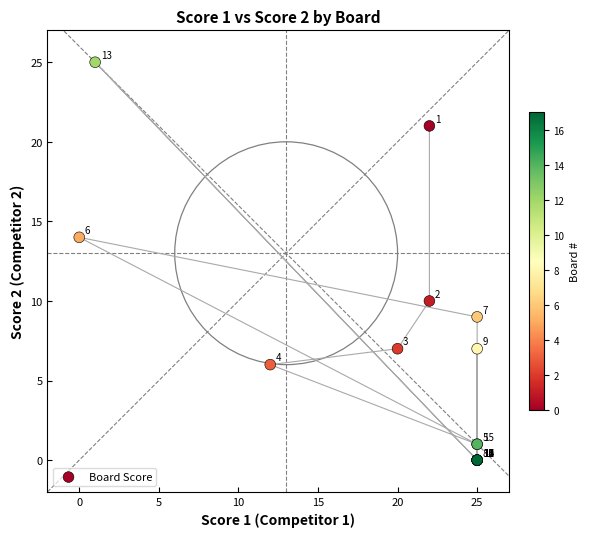

What Y value in the scatter plot is closest to 12?

10